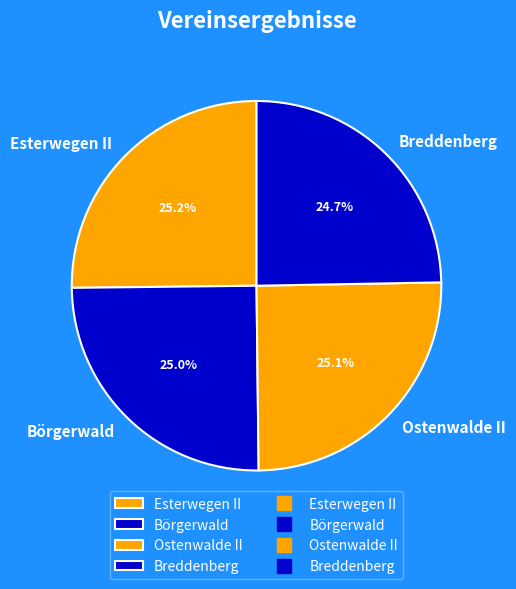

Does any single category account for the majority?

No